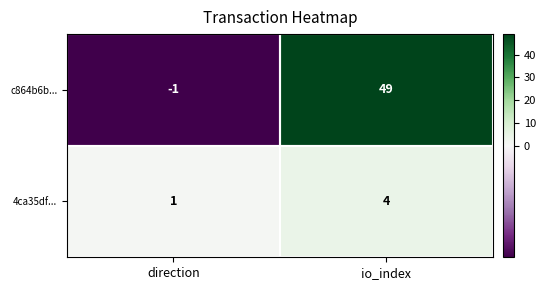

What is the greatest value displayed?

49